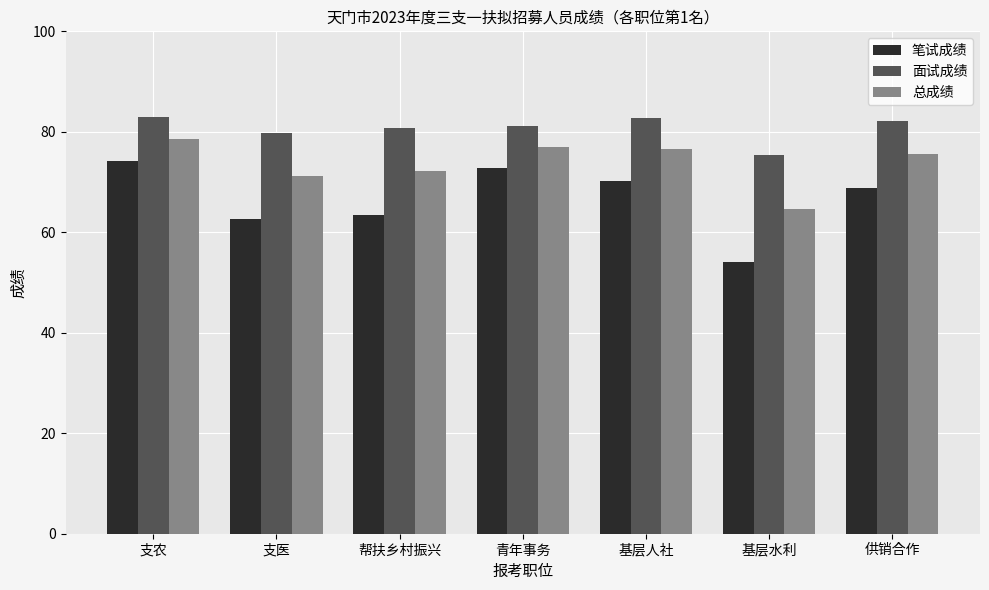

Which series has the widest spread of values?

笔试成绩